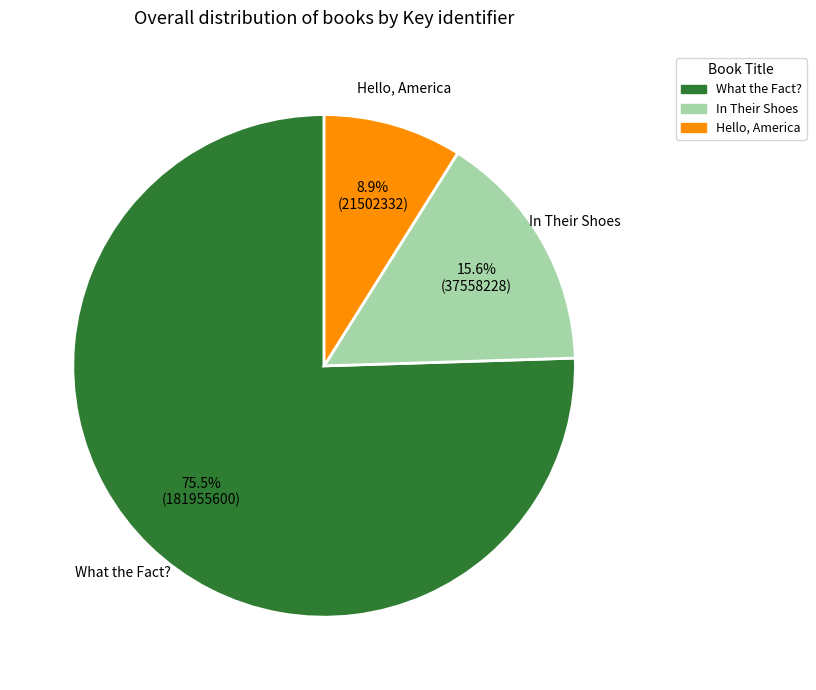

Is it true that Hello, America is 9% of the pie?

True